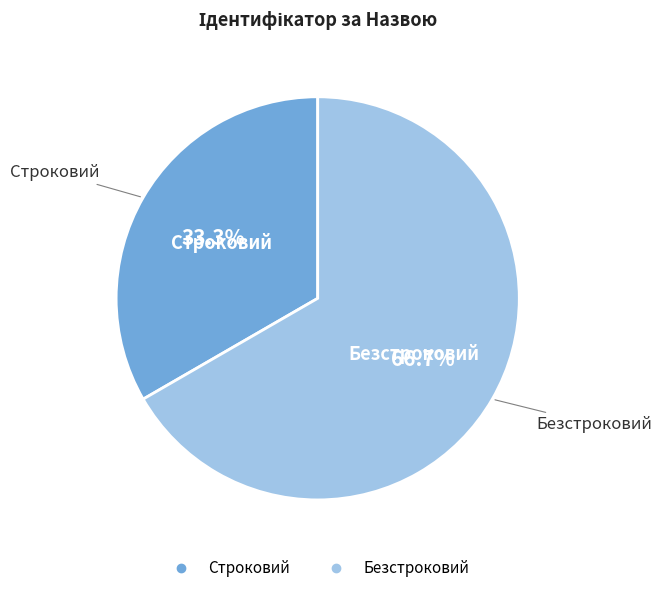

To the nearest percent, what is the average slice percentage?

50%